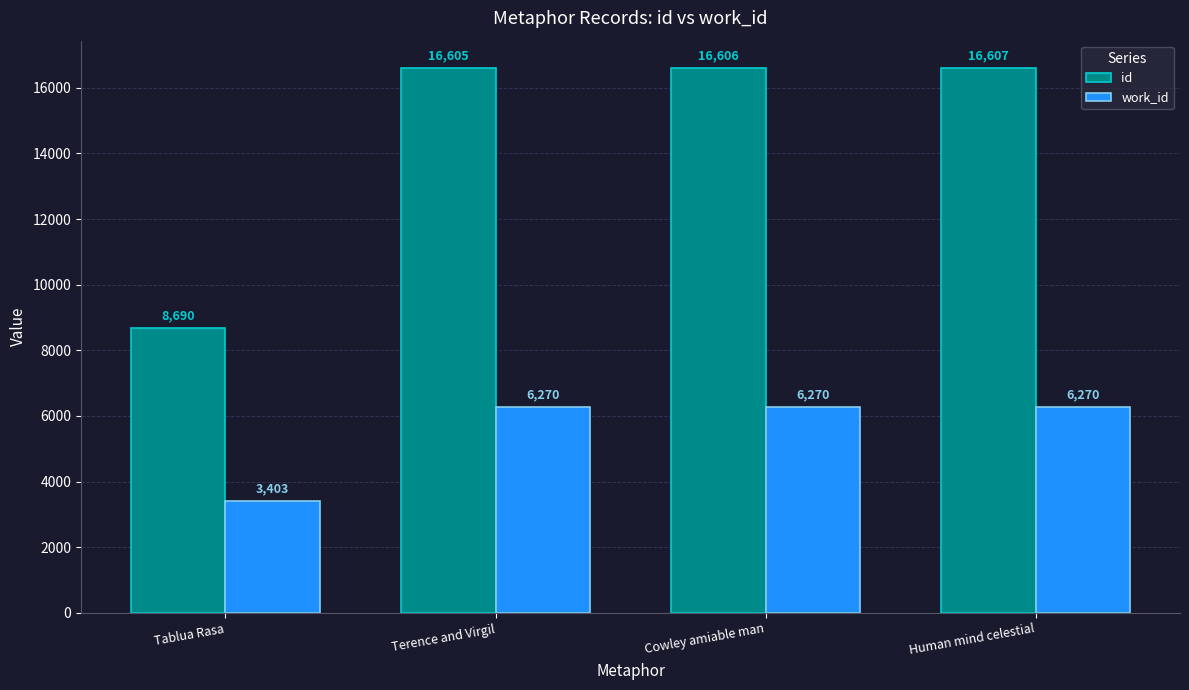

At Human mind celestial, list the series in order from smallest to largest.

work_id, id